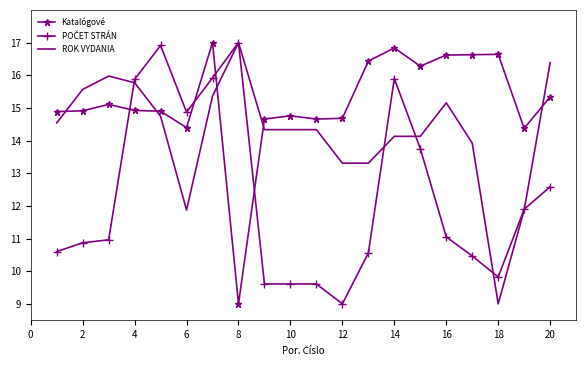

Which series has the largest total across all categories?

Katalógové